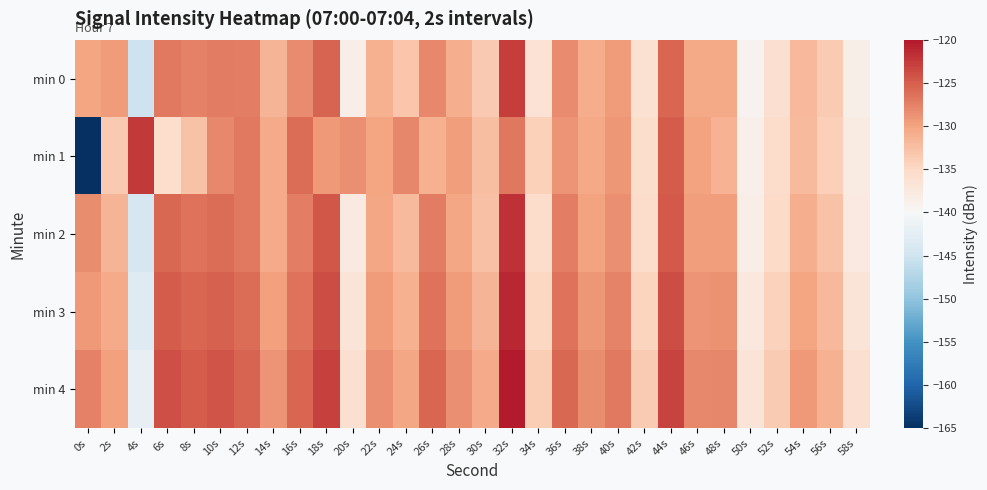

Reading left to right, list all the values displayed in this chart.

min 0: 0s=-130.2	2s=-129.4	4s=-145.2	6s=-126.9	8s=-127.5	10s=-127.1	12s=-127.4	14s=-131.6	16s=-128.3	18s=-125.4	20s=-138.4	22s=-131.1	24s=-133.1	26s=-128.0	28s=-131.0	30s=-133.4	32s=-122.8	34s=-136.4	36s=-128.2	38s=-130.8	40s=-129.4	42s=-136.2	44s=-125.5	46s=-130.5	48s=-130.4	50s=-139.2	52s=-136.1	54s=-131.9	56s=-133.7	58s=-138.5
min 1: 0s=-165.3	2s=-133.5	4s=-122.4	6s=-135.8	8s=-132.7	10s=-128.0	12s=-127.0	14s=-130.6	16s=-126.1	18s=-129.2	20s=-128.5	22s=-130.1	24s=-127.8	26s=-131.2	28s=-129.6	30s=-132.4	32s=-126.7	34s=-134.1	36s=-128.9	38s=-130.5	40s=-129.1	42s=-135.7	44s=-124.9	46s=-130.0	48s=-131.3	50s=-138.7	52s=-135.5	54s=-132.1	56s=-133.9	58s=-137.8
min 2: 0s=-128.3	2s=-131.5	4s=-144.2	6s=-125.7	8s=-126.4	10s=-126.1	12s=-126.9	14s=-130.7	16s=-127.3	18s=-124.5	20s=-137.6	22s=-130.2	24s=-132.1	26s=-127.2	28s=-130.2	30s=-132.5	32s=-121.9	34s=-135.4	36s=-127.3	38s=-129.9	40s=-128.5	42s=-135.3	44s=-124.6	46s=-129.6	48s=-129.5	50s=-138.3	52s=-135.2	54s=-130.9	56s=-132.8	58s=-137.6
min 3: 0s=-129.2	2s=-130.6	4s=-143.1	6s=-124.8	8s=-125.6	10s=-125.2	12s=-126.1	14s=-129.8	16s=-126.4	18s=-123.7	20s=-136.8	22s=-129.4	24s=-131.2	26s=-126.4	28s=-129.4	30s=-131.6	32s=-121.1	34s=-134.6	36s=-126.5	38s=-129.1	40s=-127.7	42s=-134.5	44s=-123.8	46s=-128.8	48s=-128.7	50s=-137.5	52s=-134.4	54s=-130.1	56s=-131.9	58s=-136.8
min 4: 0s=-127.5	2s=-129.7	4s=-142.0	6s=-123.9	8s=-124.8	10s=-124.3	12s=-125.3	14s=-128.9	16s=-125.5	18s=-122.9	20s=-136.0	22s=-128.6	24s=-130.3	26s=-125.6	28s=-128.6	30s=-130.7	32s=-120.3	34s=-133.8	36s=-125.7	38s=-128.3	40s=-126.9	42s=-133.7	44s=-123.0	46s=-128.0	48s=-127.9	50s=-136.7	52s=-133.6	54s=-129.3	56s=-131.1	58s=-136.0